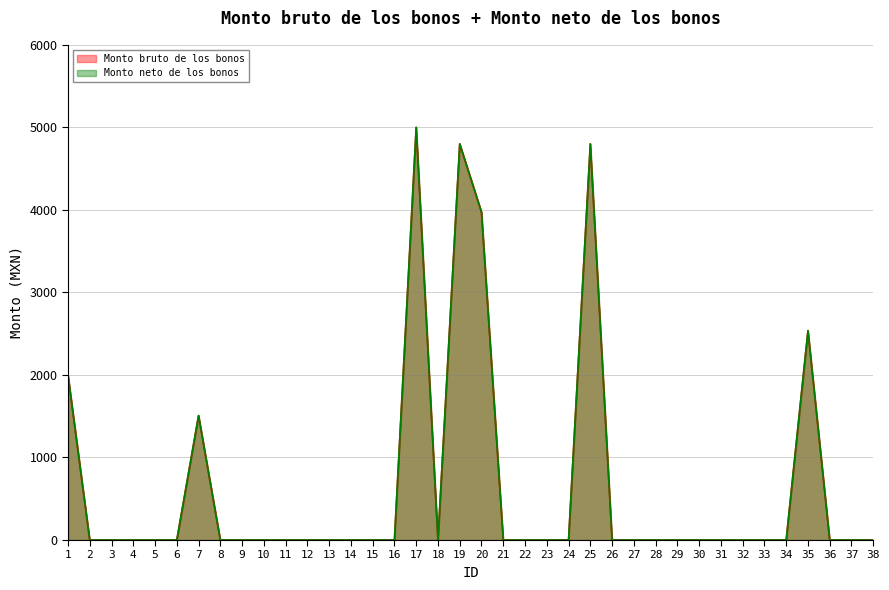

How many data points does each series have?

38